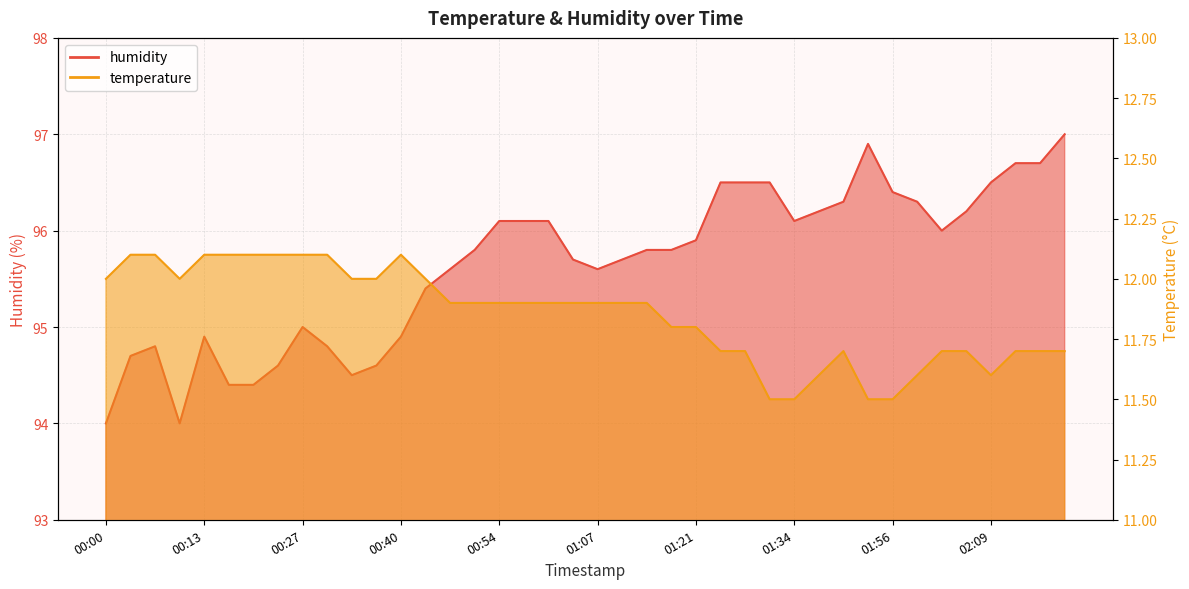

Rank the categories by humidity value from lowest to highest.

00:00, 00:10, 00:17, 00:20, 00:34, 00:23, 00:37, 00:03, 00:07, 00:30, 00:13, 00:40, 00:27, 00:44, 00:47, 01:07, 01:04, 01:11, 00:50, 01:14, 01:18, 01:21, 02:02, 00:54, 00:57, 01:01, 01:34, 01:38, 02:06, 01:41, 01:59, 01:56, 01:24, 01:28, 01:31, 02:09, 02:13, 02:16, 01:52, 02:20